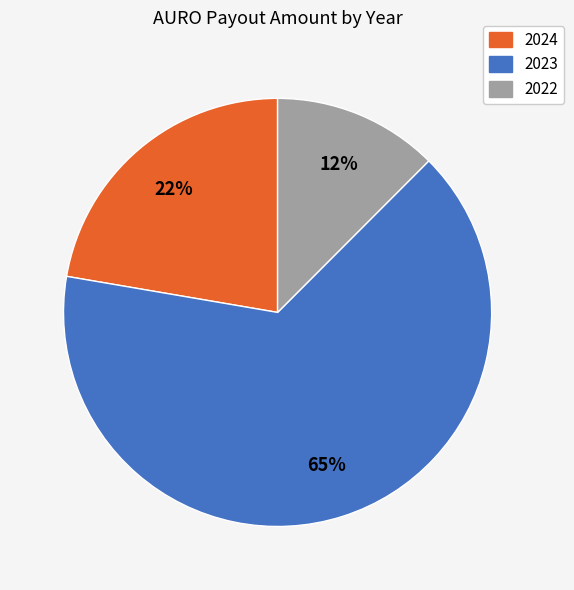

Is there a majority slice in this chart?

Yes